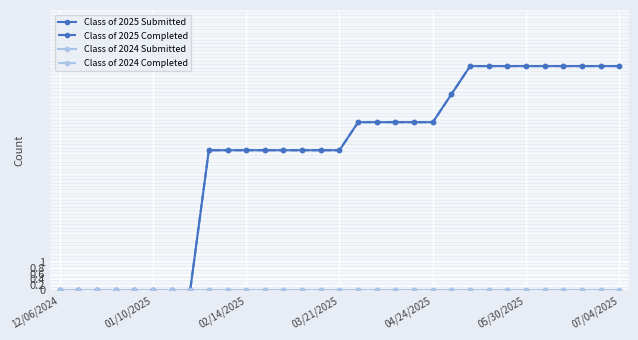

What is the maximum value shown in the chart?

8